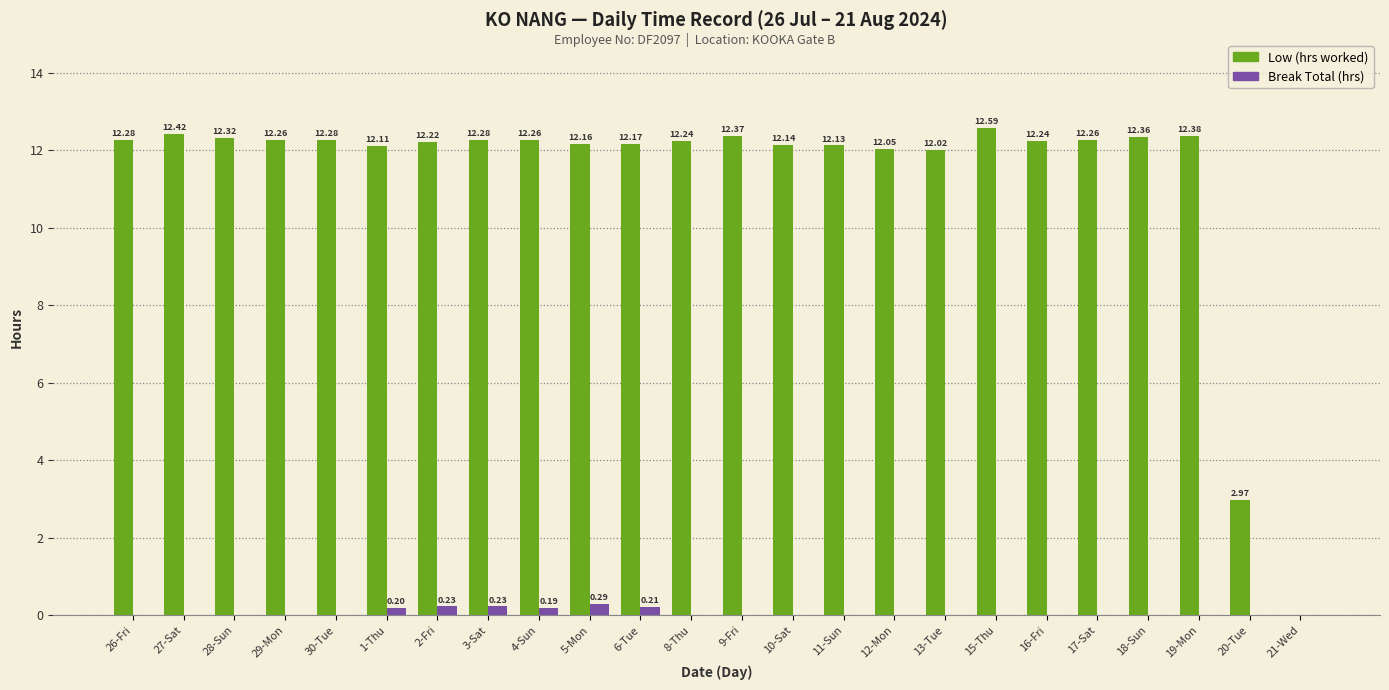

What is the highest value of the Low (hrs worked) series?

12.6